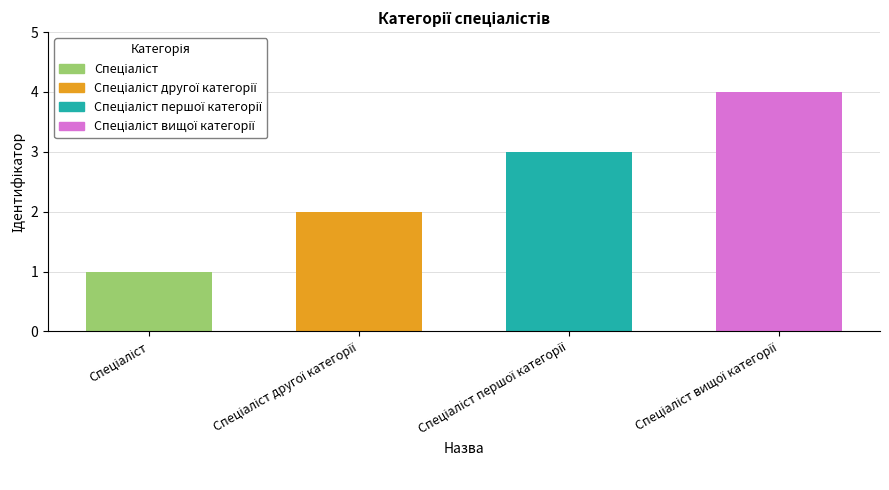

What is the difference between the maximum and minimum values?

3